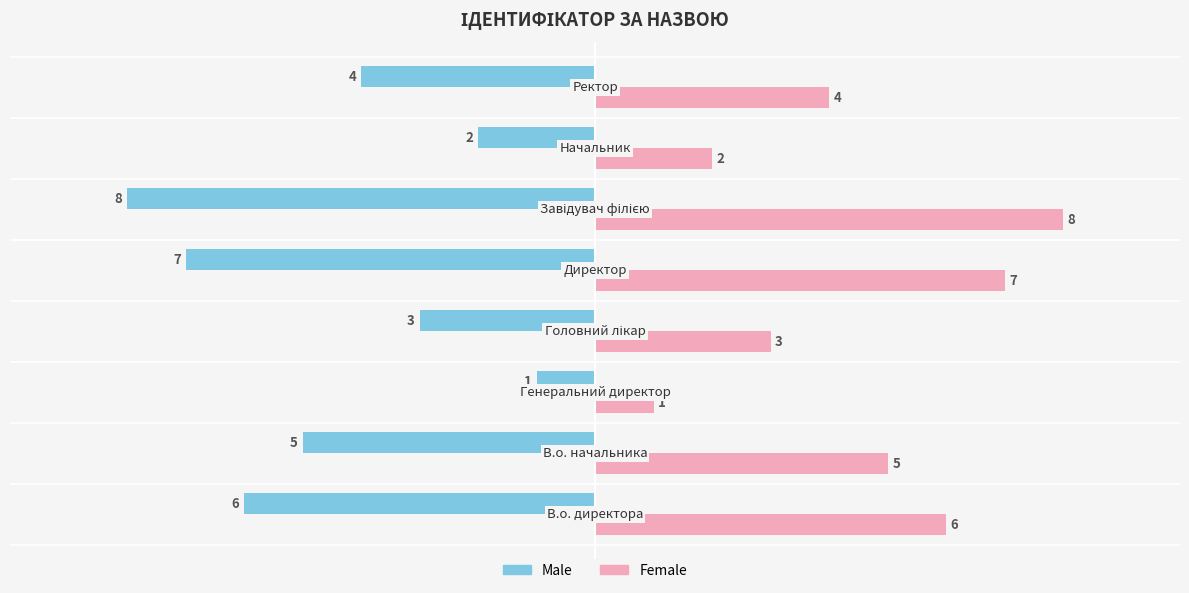

Rank the series by their average value, from highest to lowest.

Female, Male